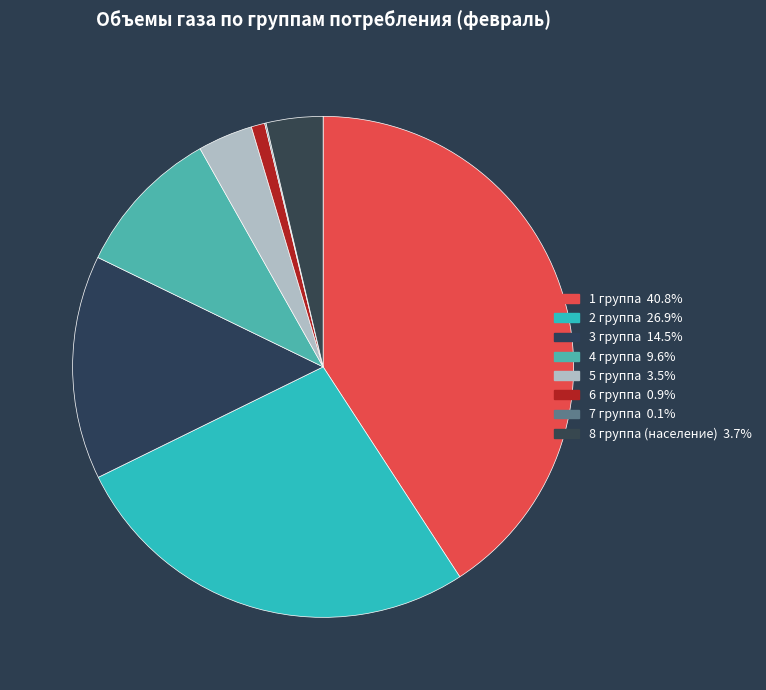

Does 3 группа represent more than half of the total?

No